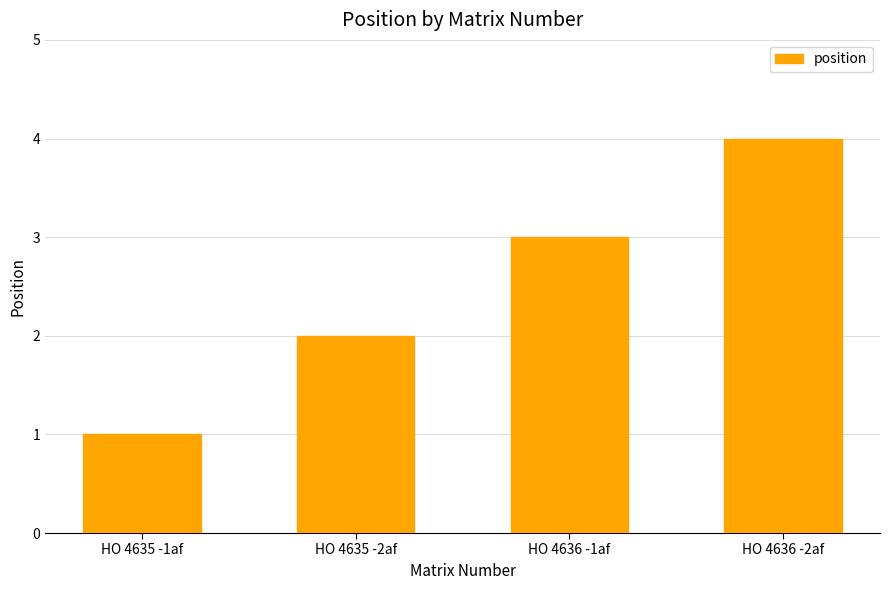

Rank the categories by value from highest to lowest.

HO 4636 -2af, HO 4636 -1af, HO 4635 -2af, HO 4635 -1af